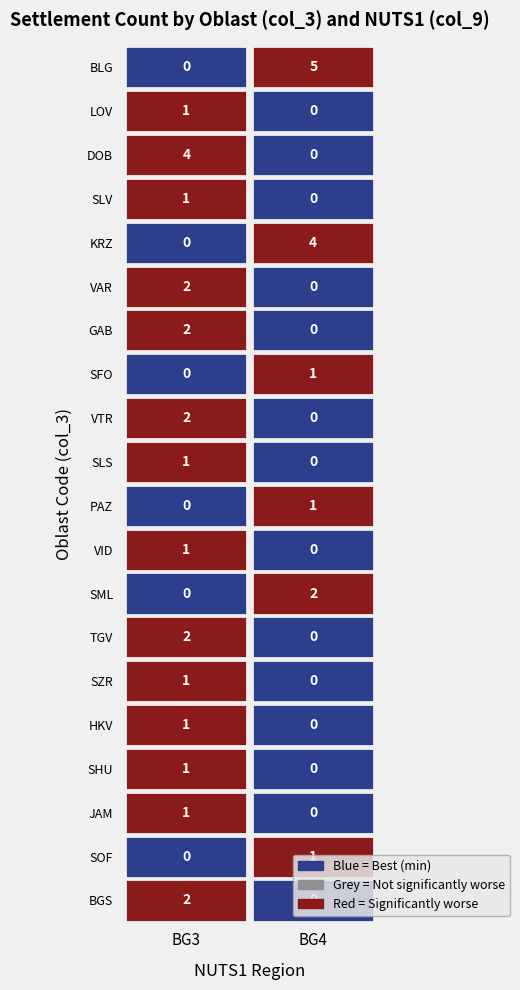

Rank the series at SLV from highest to lowest value.

BG3, BG4